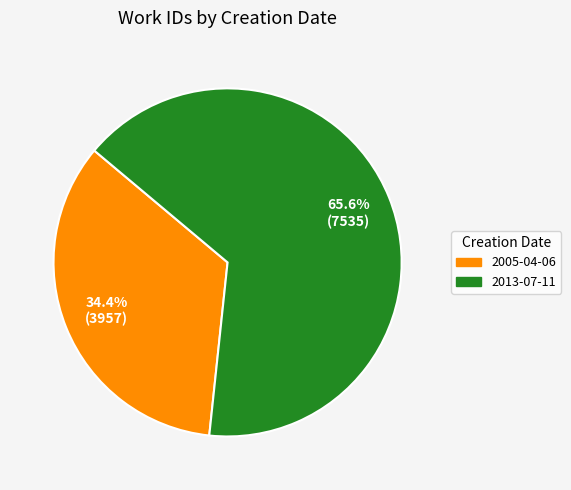

Is 2005-04-06 the majority of the pie?

No